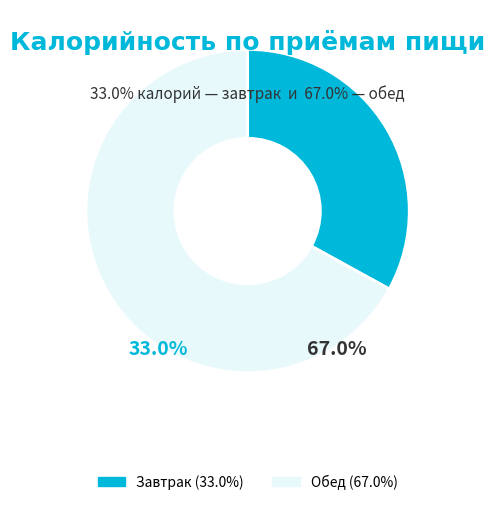

How much of the chart is everything except Завтрак?

67.0%